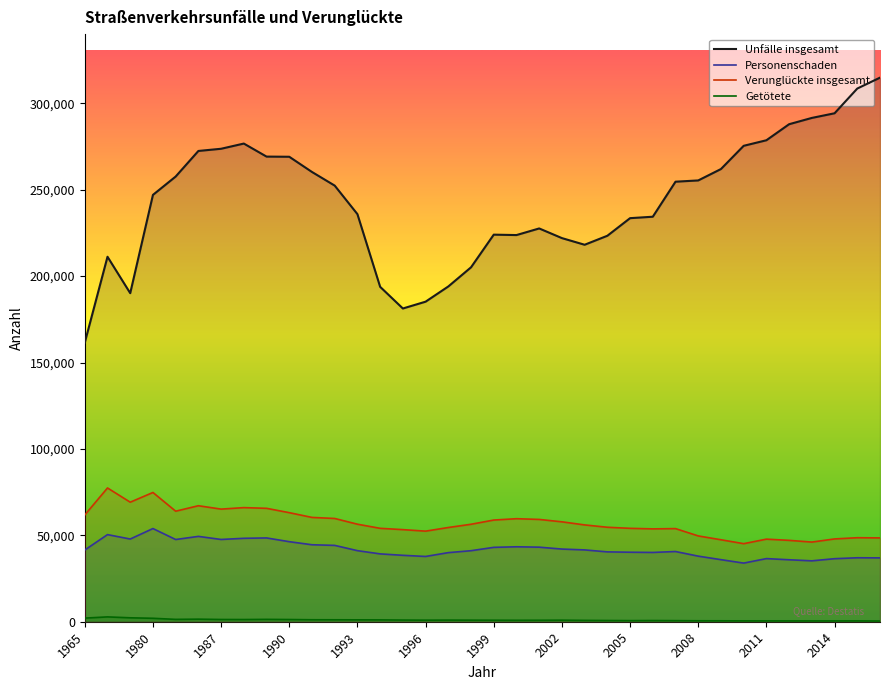

What is the spread (max minus min) of values at 2012?

287438